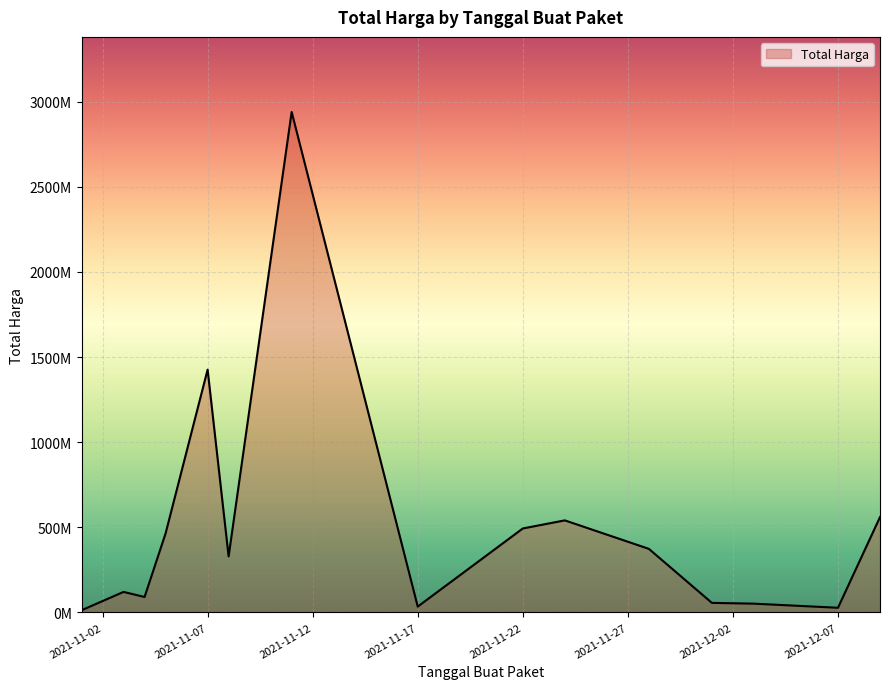

What is the greatest value displayed?

2892122000